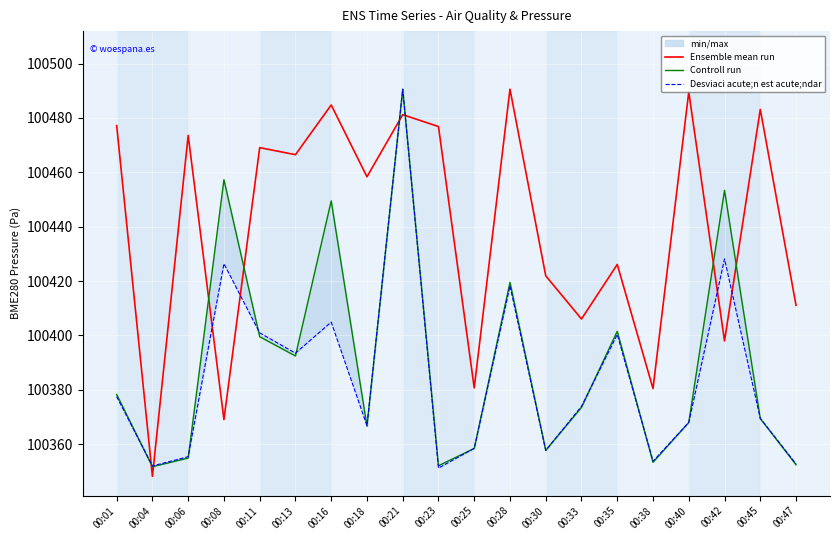

How many series are shown in this chart?

3